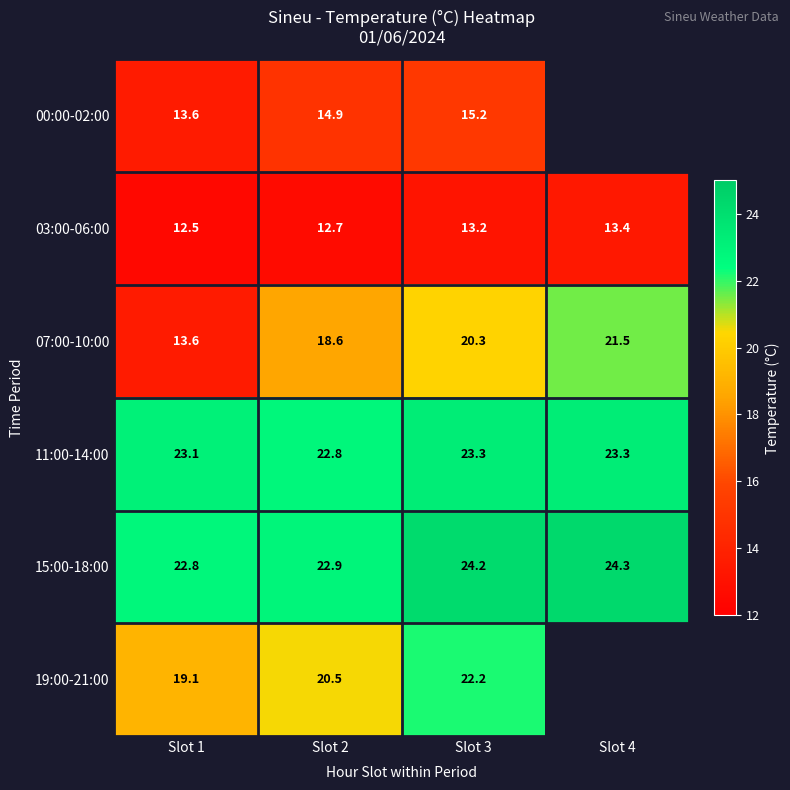

Which label corresponds to the smallest value in the chart?

Slot 1